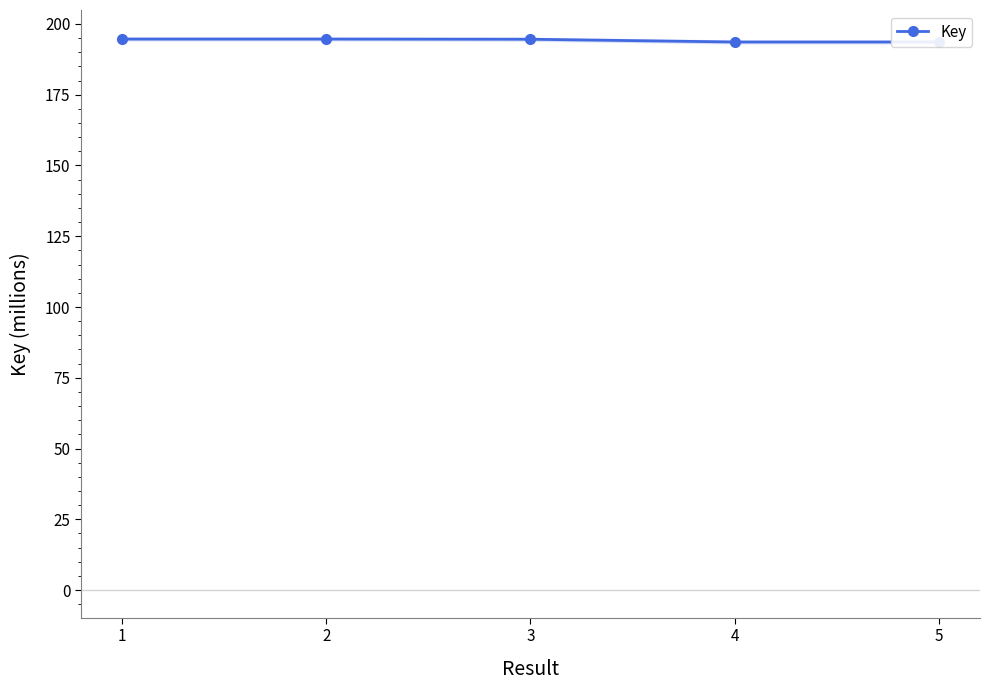

Count the number of categories in the chart.

5